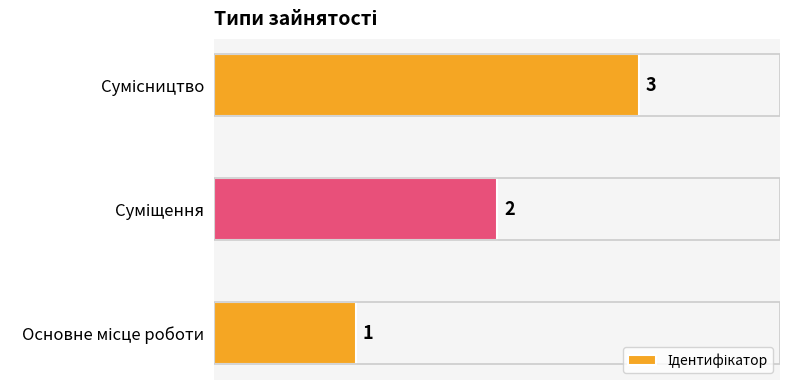

What is the maximum value shown in the chart?

3